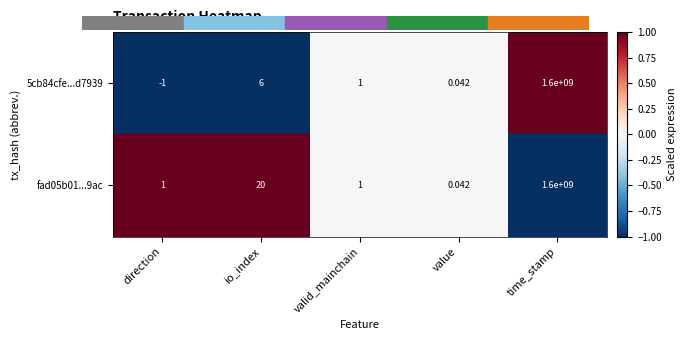

At which label does 5cb84cfe...d7939 reach its peak?

time_stamp